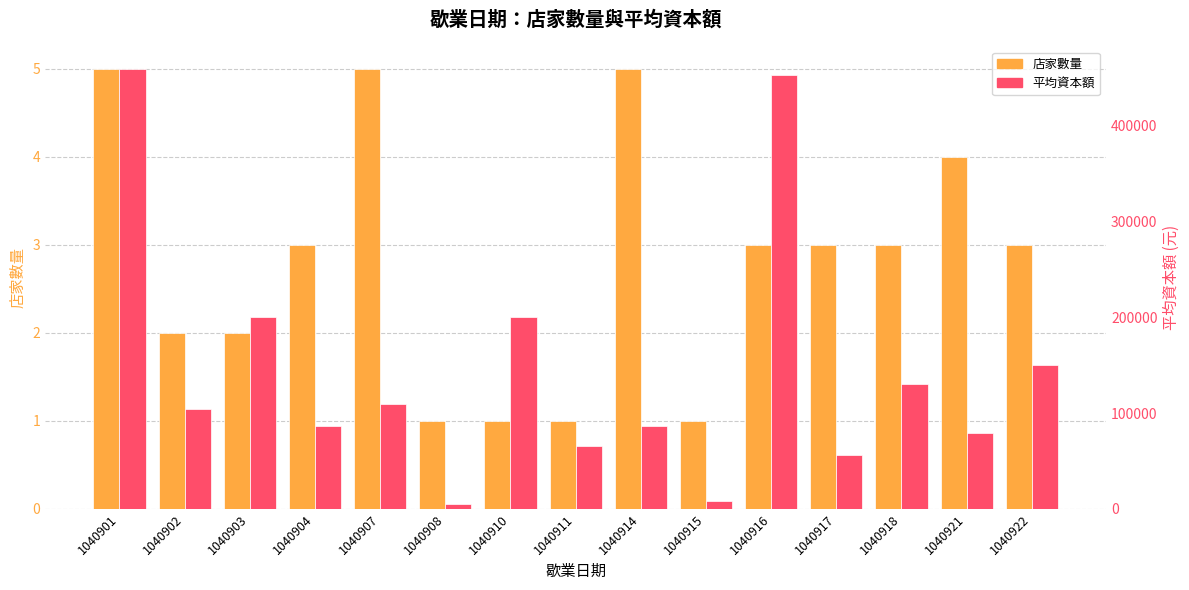

Which category has the highest value in the 店家數量 series?

1040901